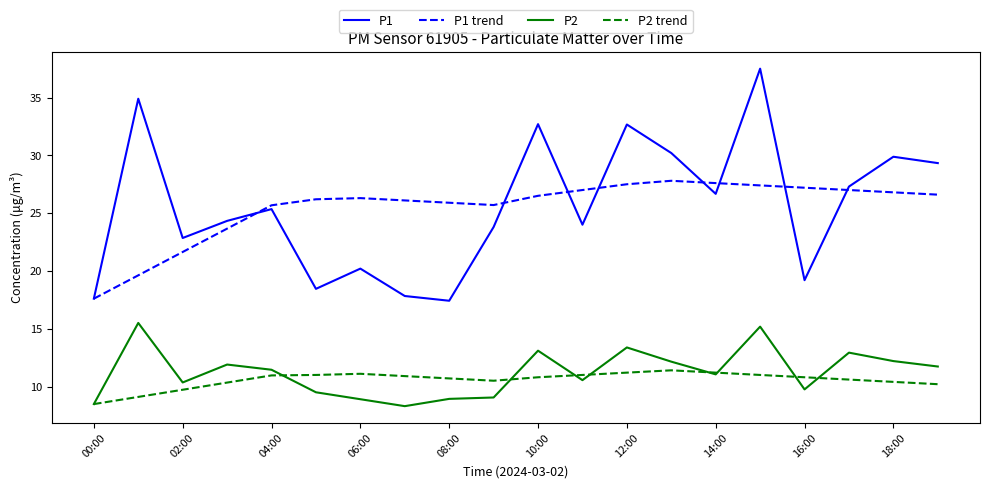

Rank the series by their maximum value, from lowest to highest.

P2 trend, P2, P1 trend, P1